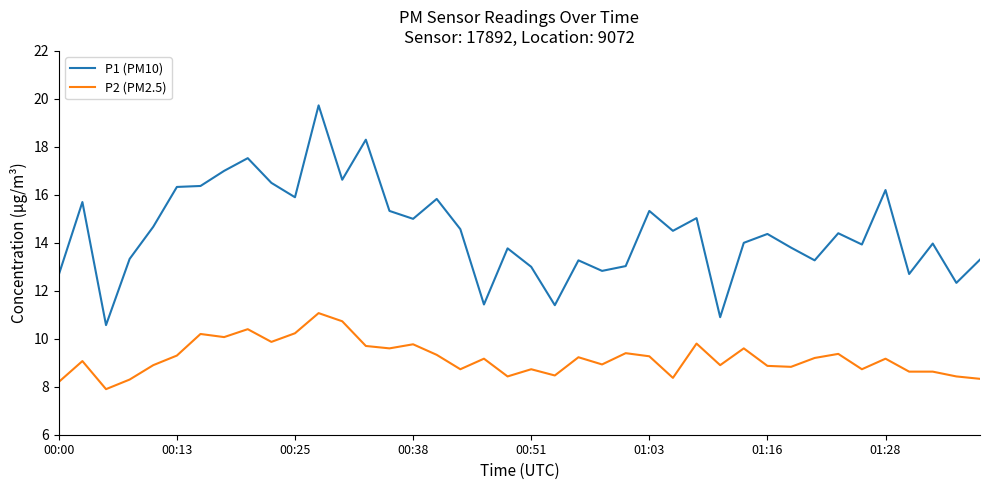

Which series has the largest range (max minus min)?

P1 (PM10)